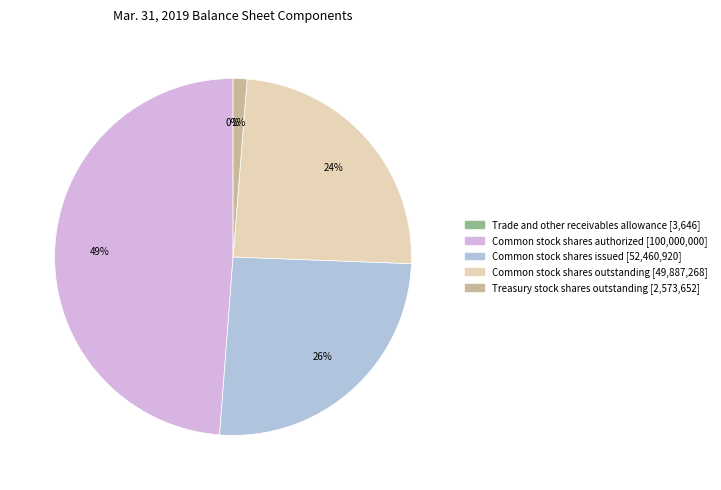

To the nearest percent, what is the average slice percentage?

20%